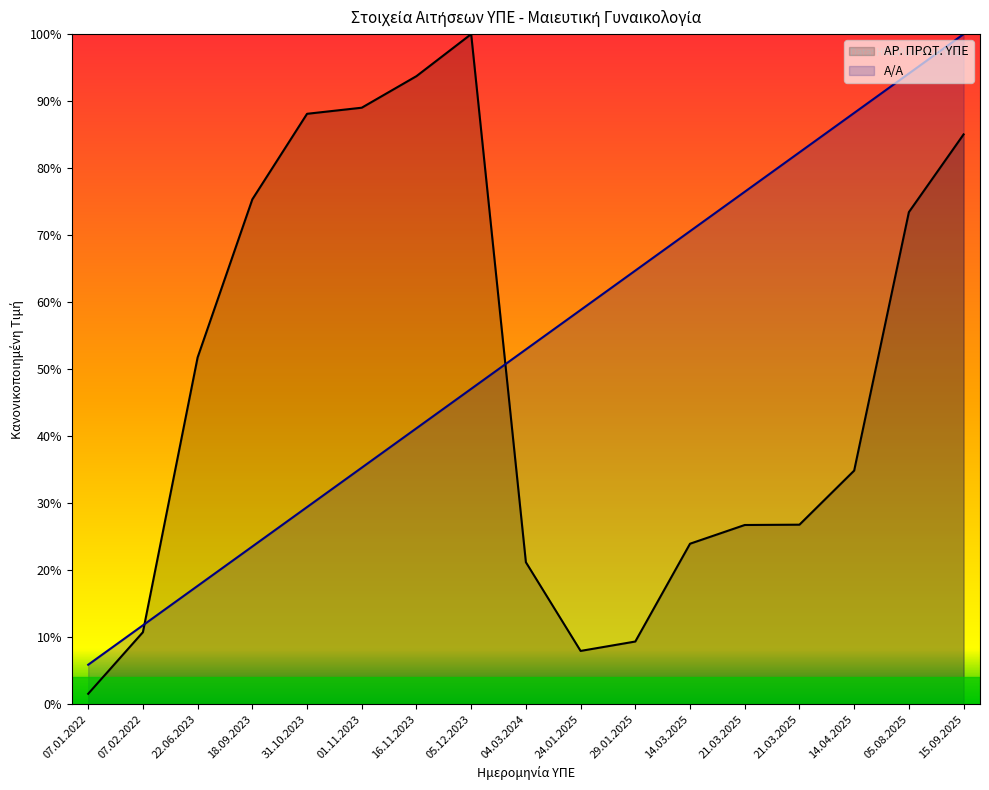

Which has a higher value, 01.11.2023 or 16.11.2023?

16.11.2023